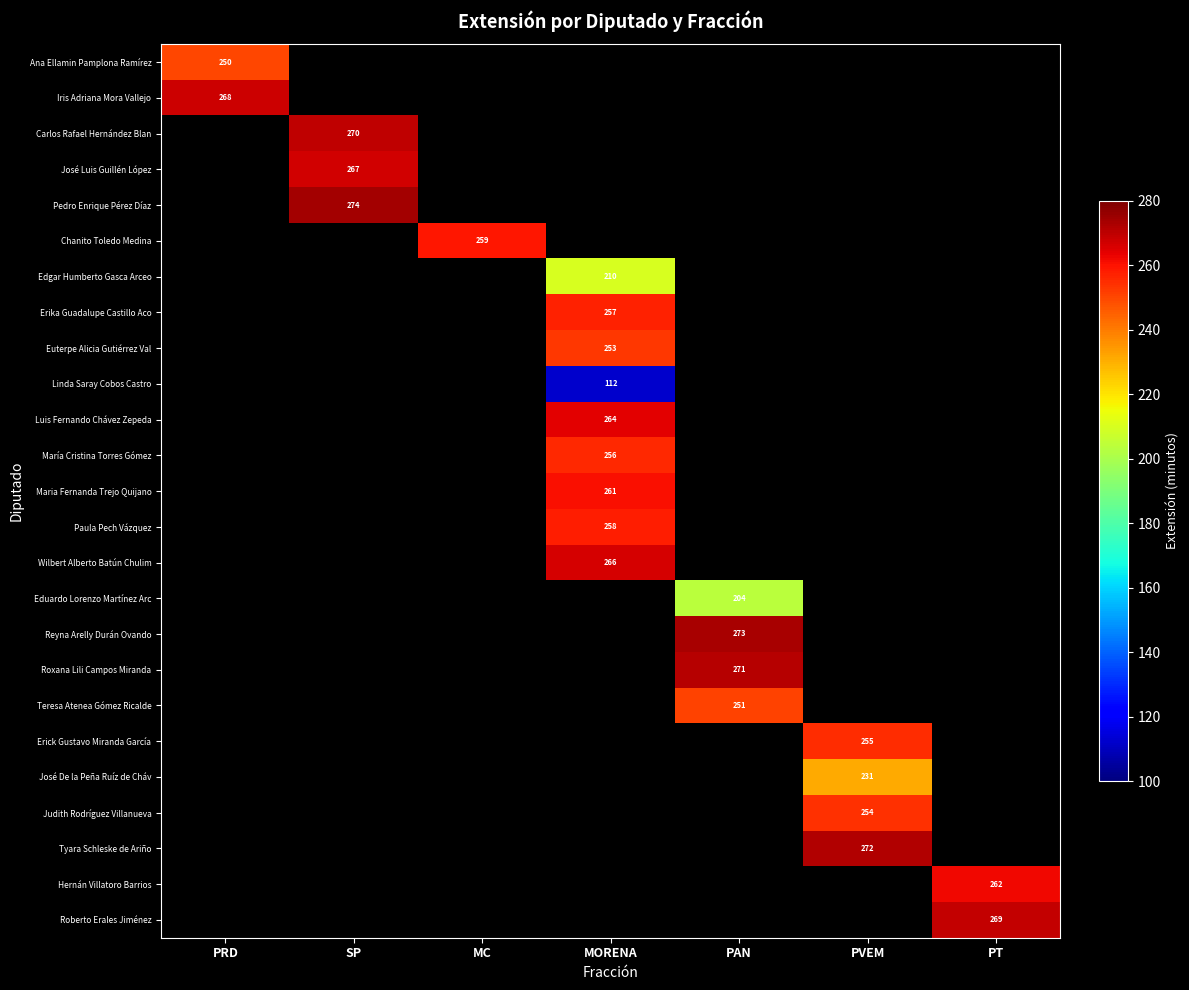

The value of Carlos Rafael Hernández Blan at SP is 270. True or false?

True